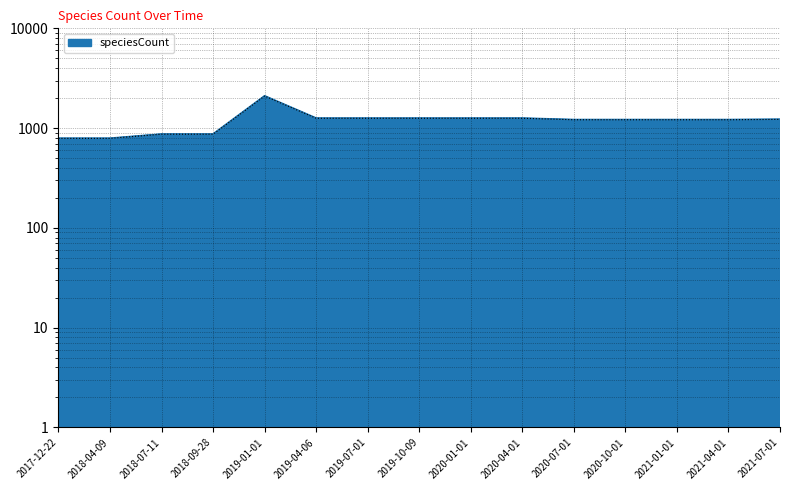

Which label corresponds to the largest value in the chart?

2019-01-01